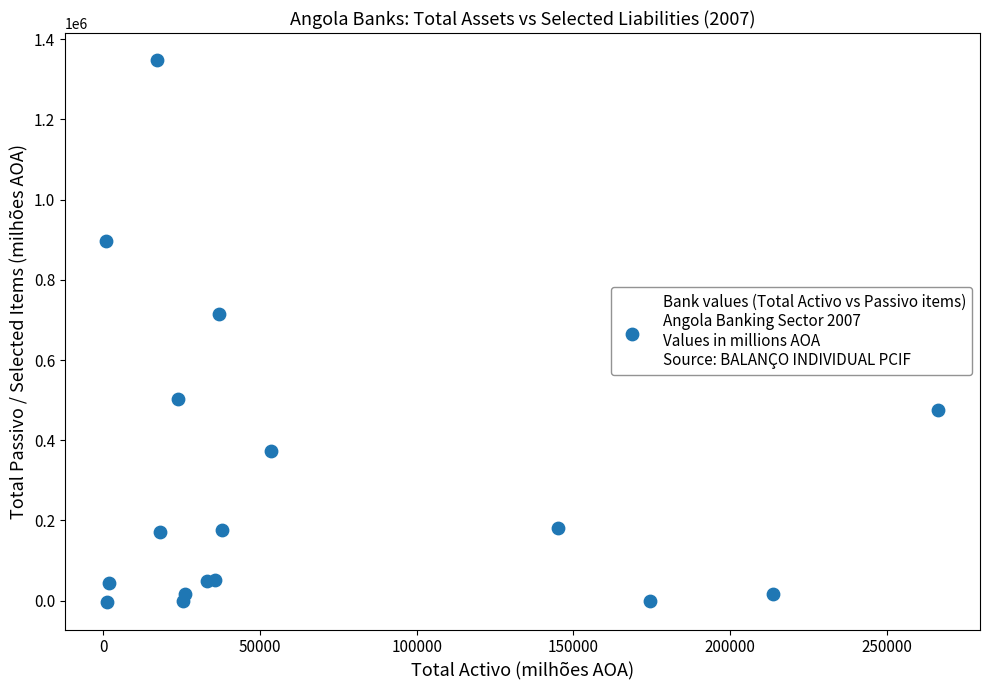

What Y value in the scatter plot is closest to 671641?

713980